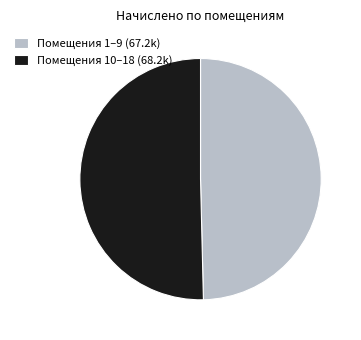

Do Помещения 1–9 (67.2k) and Помещения 10–18 (68.2k) together represent more than half of the pie?

Yes